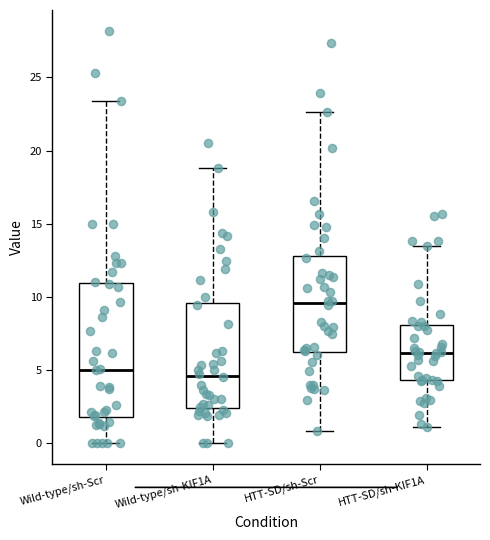

Where does the upper whisker of the box for HTT-SD/sh-KIF1A end on the y-axis? The values are not printed on the chart, so give them approximately, as read against the axis.

13.5